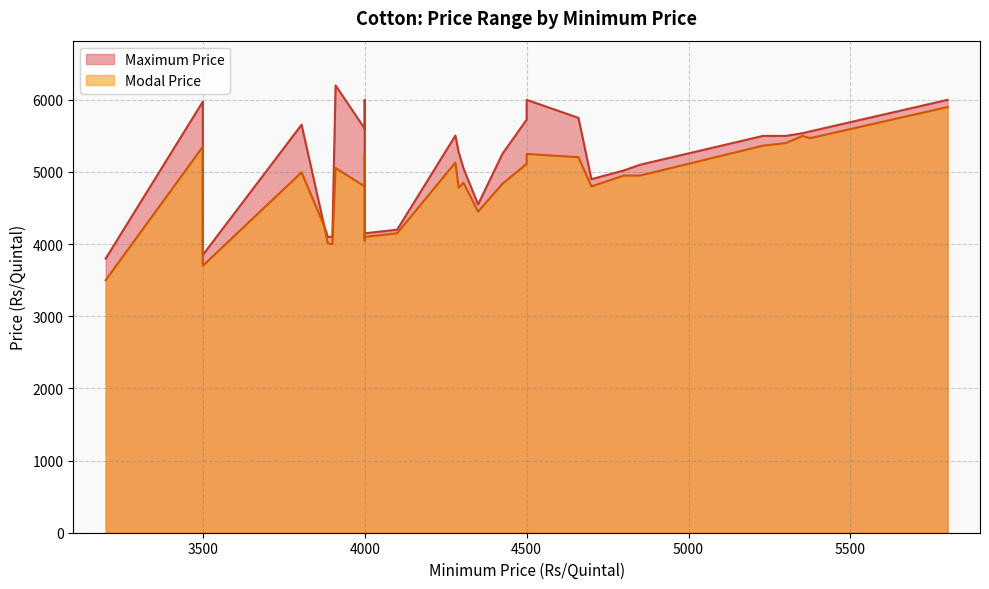

At which category is the sum across all series the highest?

5800